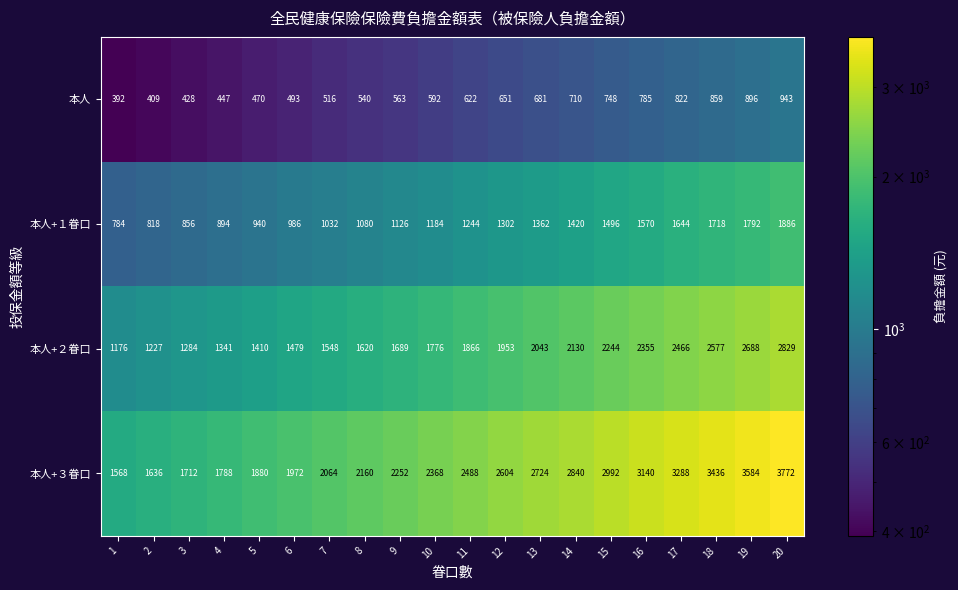

What is the difference between the 本人+３眷口 values at 19 and 1?

2016